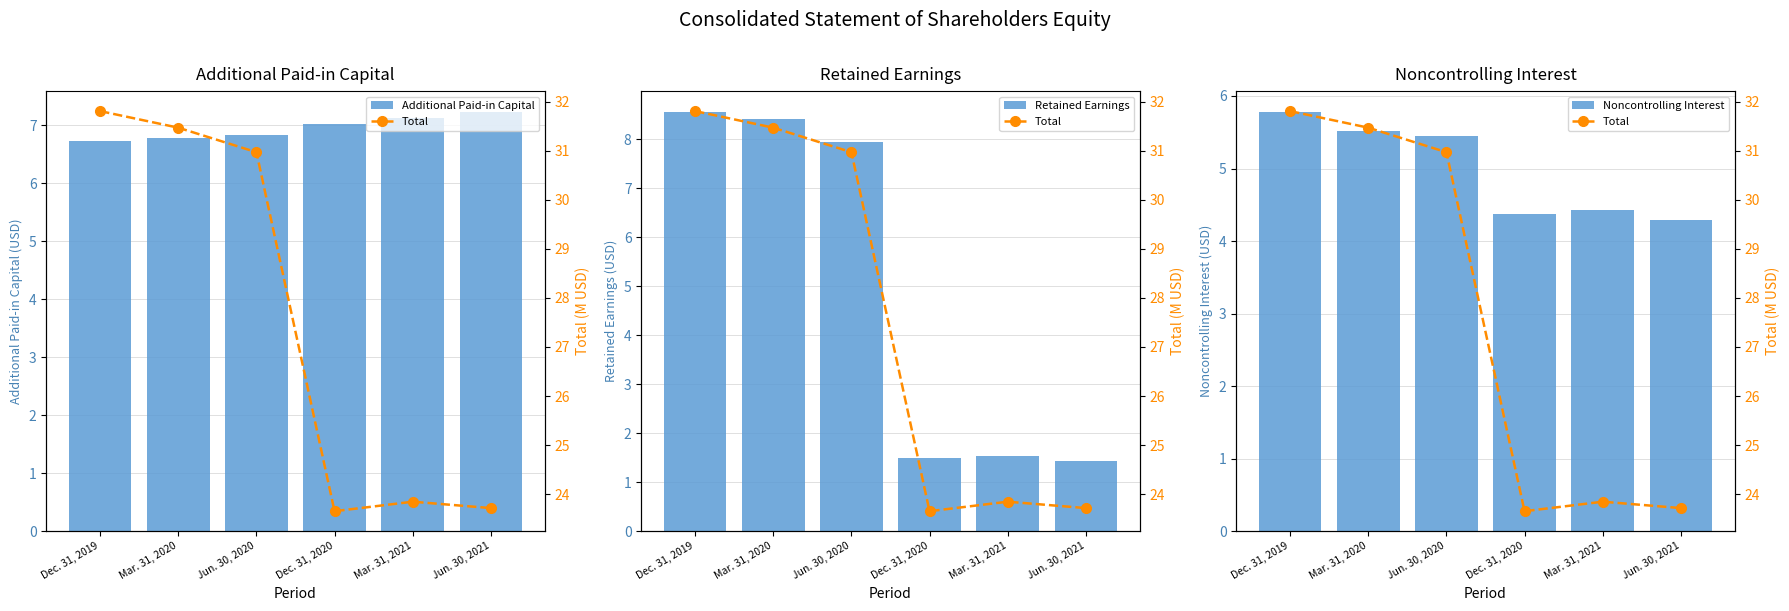

Which series has the largest total across all categories?

Total